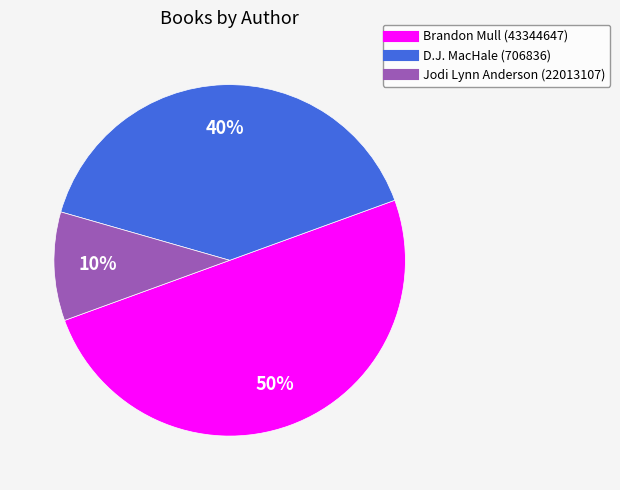

The D.J. MacHale (706836) slice represents 31% of the pie. True or false?

False